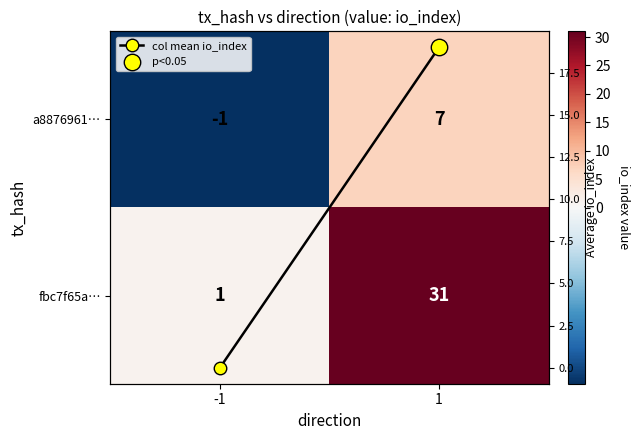

What is the spread (max minus min) of values at -1?

2